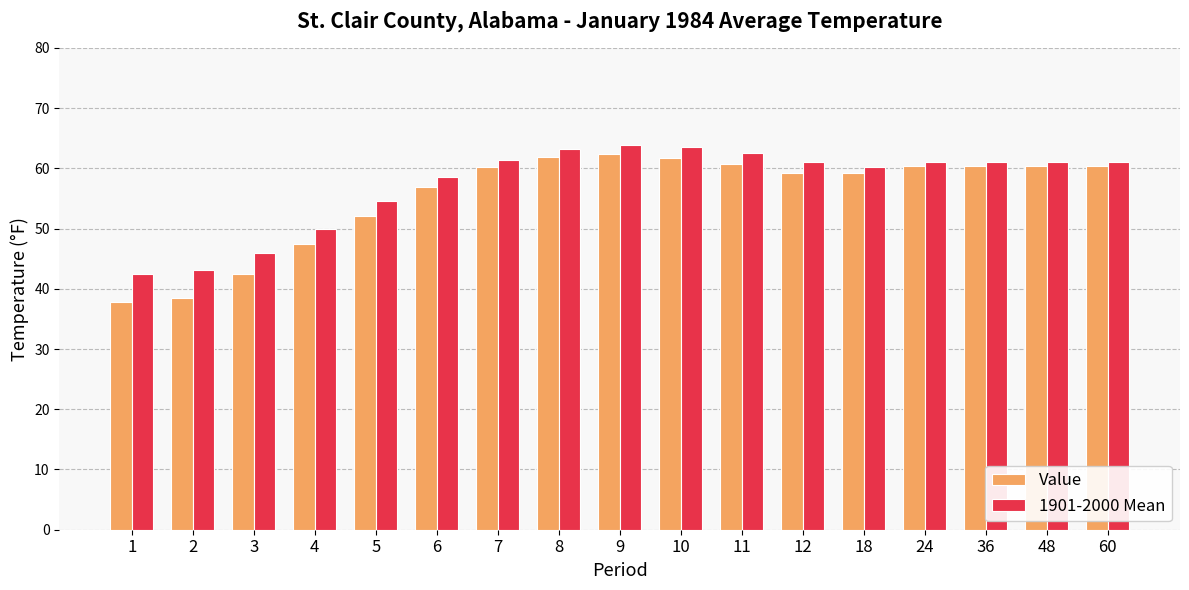

Does the chart contain any negative values?

No